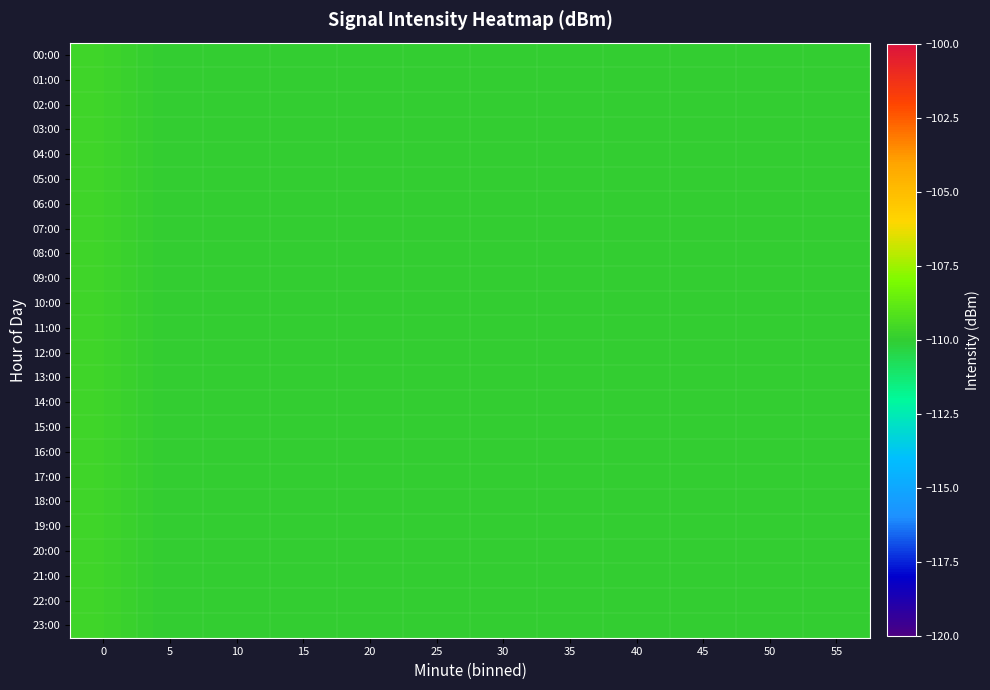

Reading left to right, list all the values displayed in this chart.

00:00: 0=-109.7	5=-110.0	10=-110.0	15=-110.0	20=-110.0	25=-110.0	30=-110.0	35=-110.0	40=-110.0	45=-110.0	50=-110.0	55=-109.9
01:00: 0=-109.7	5=-110.0	10=-110.0	15=-110.0	20=-110.0	25=-110.0	30=-110.0	35=-110.0	40=-110.0	45=-110.0	50=-110.0	55=-109.9
02:00: 0=-109.7	5=-110.0	10=-110.0	15=-110.0	20=-110.0	25=-110.0	30=-110.0	35=-110.0	40=-110.0	45=-110.0	50=-110.0	55=-109.9
03:00: 0=-109.7	5=-110.0	10=-110.0	15=-110.0	20=-110.0	25=-110.0	30=-110.0	35=-110.0	40=-110.0	45=-110.0	50=-110.0	55=-109.9
04:00: 0=-109.7	5=-110.0	10=-110.0	15=-110.0	20=-110.0	25=-110.0	30=-110.0	35=-110.0	40=-110.0	45=-110.0	50=-110.0	55=-109.9
05:00: 0=-109.7	5=-110.0	10=-110.0	15=-110.0	20=-110.0	25=-110.0	30=-110.0	35=-110.0	40=-110.0	45=-110.0	50=-110.0	55=-109.9
06:00: 0=-109.7	5=-110.0	10=-110.0	15=-110.0	20=-110.0	25=-110.0	30=-110.0	35=-110.0	40=-110.0	45=-110.0	50=-110.0	55=-109.9
07:00: 0=-109.7	5=-110.0	10=-110.0	15=-110.0	20=-110.0	25=-110.0	30=-110.0	35=-110.0	40=-110.0	45=-110.0	50=-110.0	55=-109.9
08:00: 0=-109.7	5=-110.0	10=-110.0	15=-110.0	20=-110.0	25=-110.0	30=-110.0	35=-110.0	40=-110.0	45=-110.0	50=-110.0	55=-109.9
09:00: 0=-109.7	5=-110.0	10=-110.0	15=-110.0	20=-110.0	25=-110.0	30=-110.0	35=-110.0	40=-110.0	45=-110.0	50=-110.0	55=-109.9
10:00: 0=-109.7	5=-110.0	10=-110.0	15=-110.0	20=-110.0	25=-110.0	30=-110.0	35=-110.0	40=-110.0	45=-110.0	50=-110.0	55=-109.9
11:00: 0=-109.7	5=-110.0	10=-110.0	15=-110.0	20=-110.0	25=-110.0	30=-110.0	35=-110.0	40=-110.0	45=-110.0	50=-110.0	55=-109.9
12:00: 0=-109.7	5=-110.0	10=-110.0	15=-110.0	20=-110.0	25=-110.0	30=-110.0	35=-110.0	40=-110.0	45=-110.0	50=-110.0	55=-109.9
13:00: 0=-109.7	5=-110.0	10=-110.0	15=-110.0	20=-110.0	25=-110.0	30=-110.0	35=-110.0	40=-110.0	45=-110.0	50=-110.0	55=-109.9
14:00: 0=-109.7	5=-110.0	10=-110.0	15=-110.0	20=-110.0	25=-110.0	30=-110.0	35=-110.0	40=-110.0	45=-110.0	50=-110.0	55=-109.9
15:00: 0=-109.7	5=-110.0	10=-110.0	15=-110.0	20=-110.0	25=-110.0	30=-110.0	35=-110.0	40=-110.0	45=-110.0	50=-110.0	55=-109.9
16:00: 0=-109.7	5=-110.0	10=-110.0	15=-110.0	20=-110.0	25=-110.0	30=-110.0	35=-110.0	40=-110.0	45=-110.0	50=-110.0	55=-109.9
17:00: 0=-109.7	5=-110.0	10=-110.0	15=-110.0	20=-110.0	25=-110.0	30=-110.0	35=-110.0	40=-110.0	45=-110.0	50=-110.0	55=-109.9
18:00: 0=-109.7	5=-110.0	10=-110.0	15=-110.0	20=-110.0	25=-110.0	30=-110.0	35=-110.0	40=-110.0	45=-110.0	50=-110.0	55=-109.9
19:00: 0=-109.7	5=-110.0	10=-110.0	15=-110.0	20=-110.0	25=-110.0	30=-110.0	35=-110.0	40=-110.0	45=-110.0	50=-110.0	55=-109.9
20:00: 0=-109.7	5=-110.0	10=-110.0	15=-110.0	20=-110.0	25=-110.0	30=-110.0	35=-110.0	40=-110.0	45=-110.0	50=-110.0	55=-109.9
21:00: 0=-109.7	5=-110.0	10=-110.0	15=-110.0	20=-110.0	25=-110.0	30=-110.0	35=-110.0	40=-110.0	45=-110.0	50=-110.0	55=-109.9
22:00: 0=-109.7	5=-110.0	10=-110.0	15=-110.0	20=-110.0	25=-110.0	30=-110.0	35=-110.0	40=-110.0	45=-110.0	50=-110.0	55=-109.9
23:00: 0=-109.7	5=-110.0	10=-110.0	15=-110.0	20=-110.0	25=-110.0	30=-110.0	35=-110.0	40=-110.0	45=-110.0	50=-110.0	55=-109.9